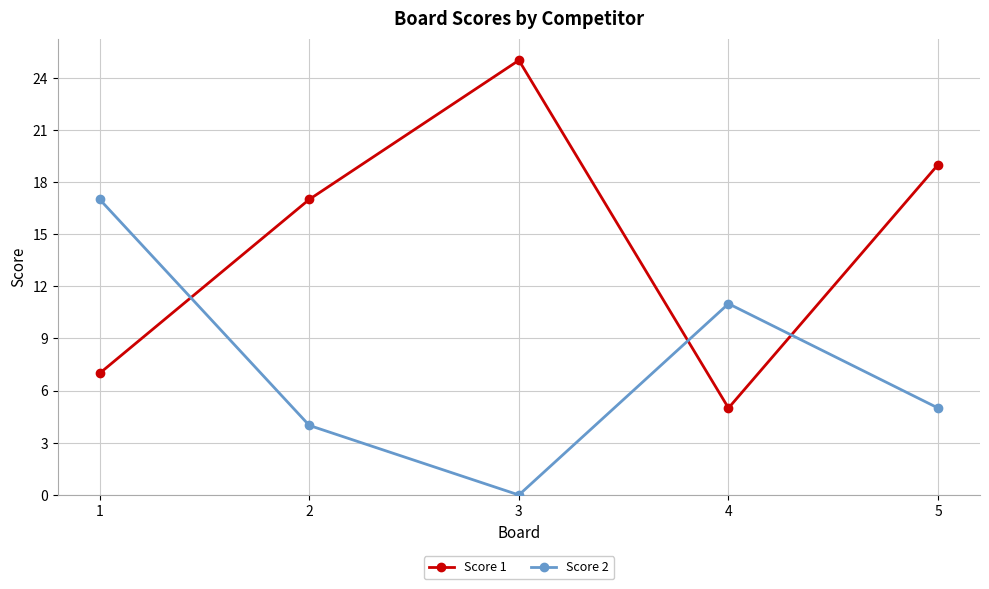

Does the chart have visible grid lines?

Yes